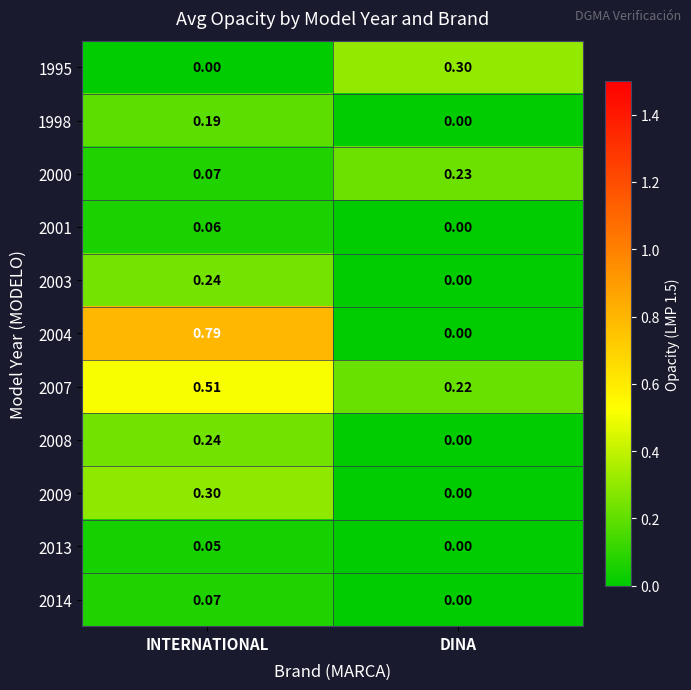

At which label is 2004 closest to 0?

DINA